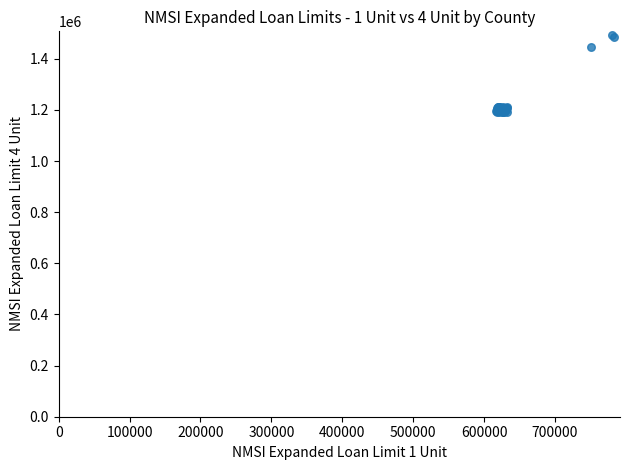

What Y value in the scatter plot is closest to 1342406?

1447403.0